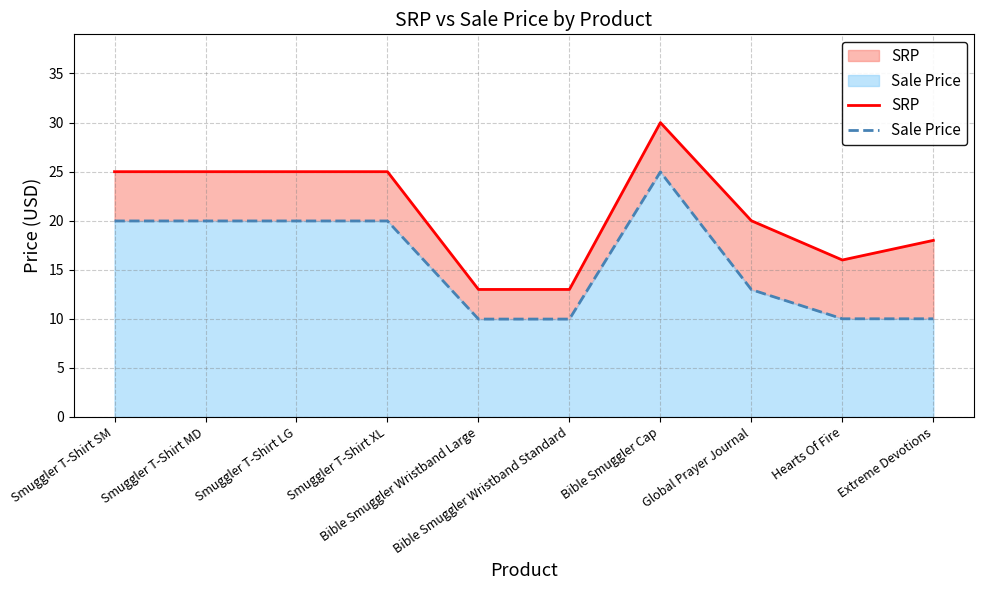

True or false: SRP and Sale Price cross at least once.

False